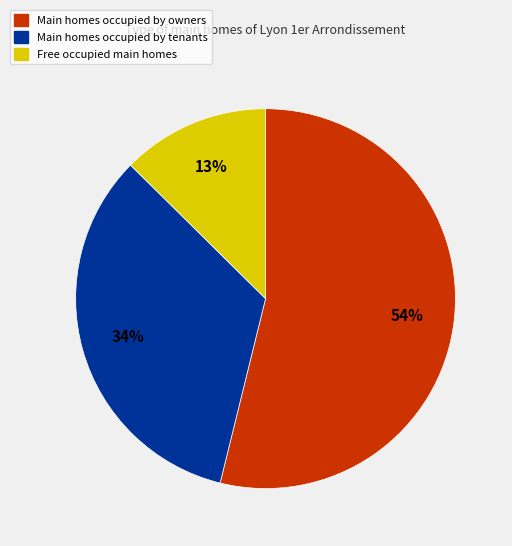

Is there a majority slice in this chart?

Yes